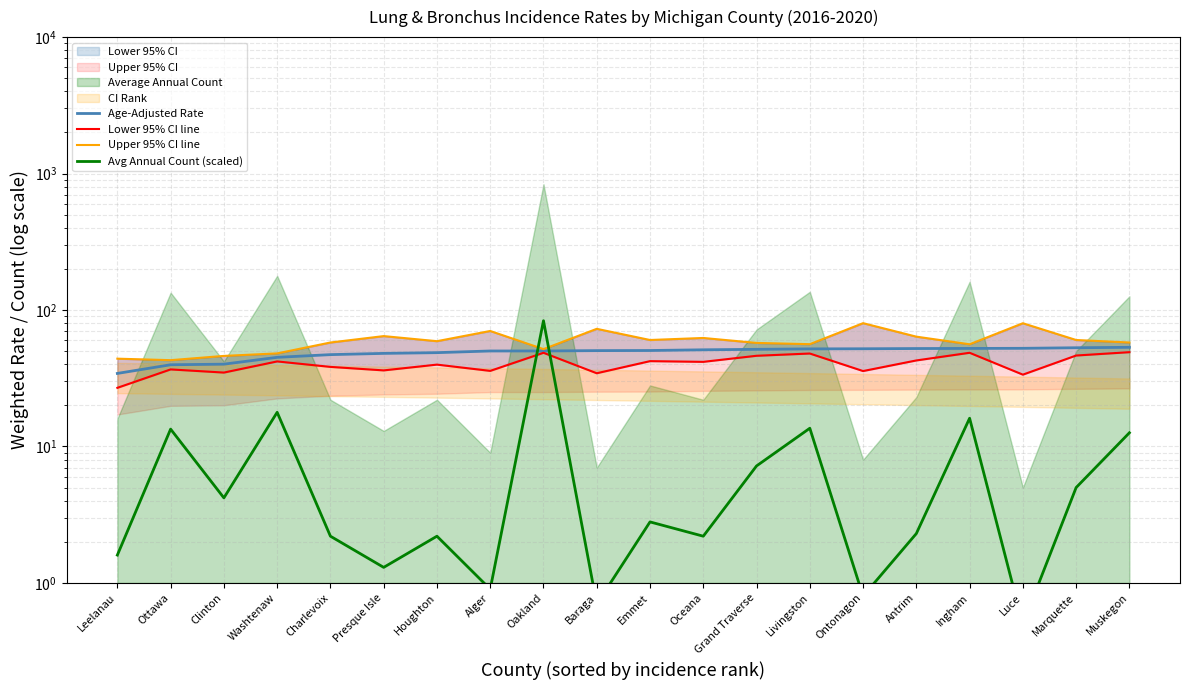

How many interior local valleys does the Avg Annual Count (scaled) series have?

7